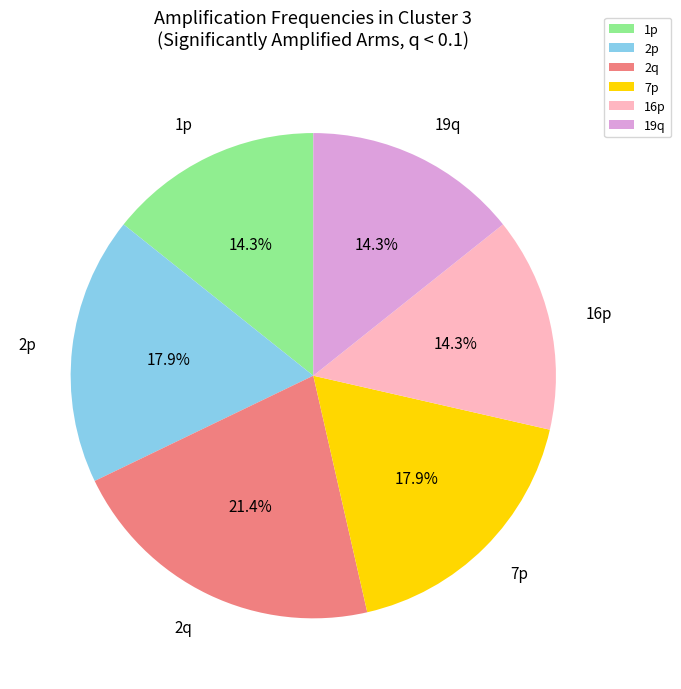

True or false: 19q accounts for 1% of the total.

False